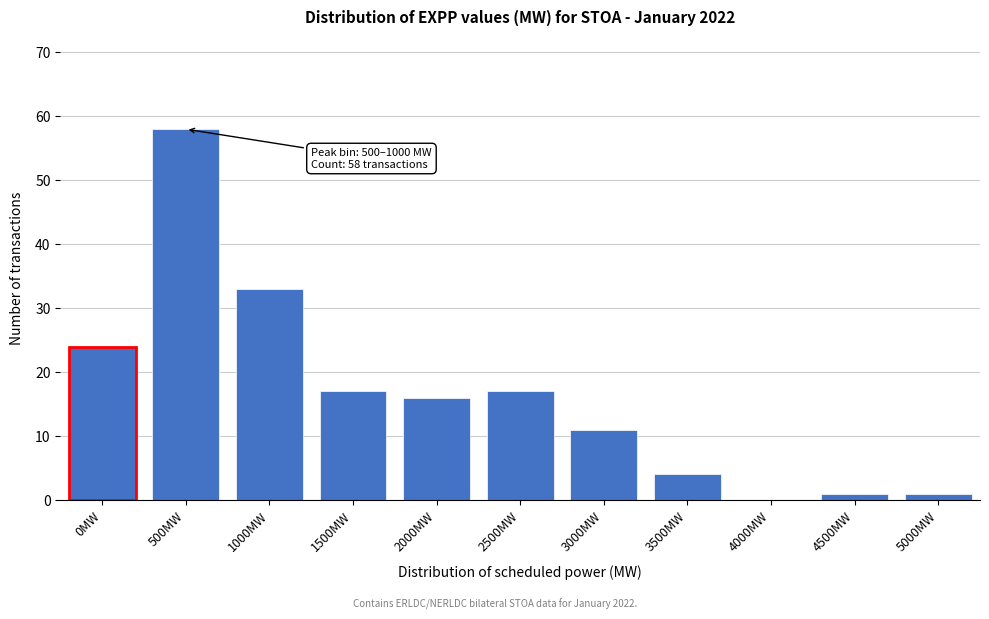

Reading left to right, list all the values displayed in this chart.

0MW=24	500MW=58	1000MW=33	1500MW=17	2000MW=16	2500MW=17	3000MW=11	3500MW=4	4000MW=0	4500MW=1	5000MW=1